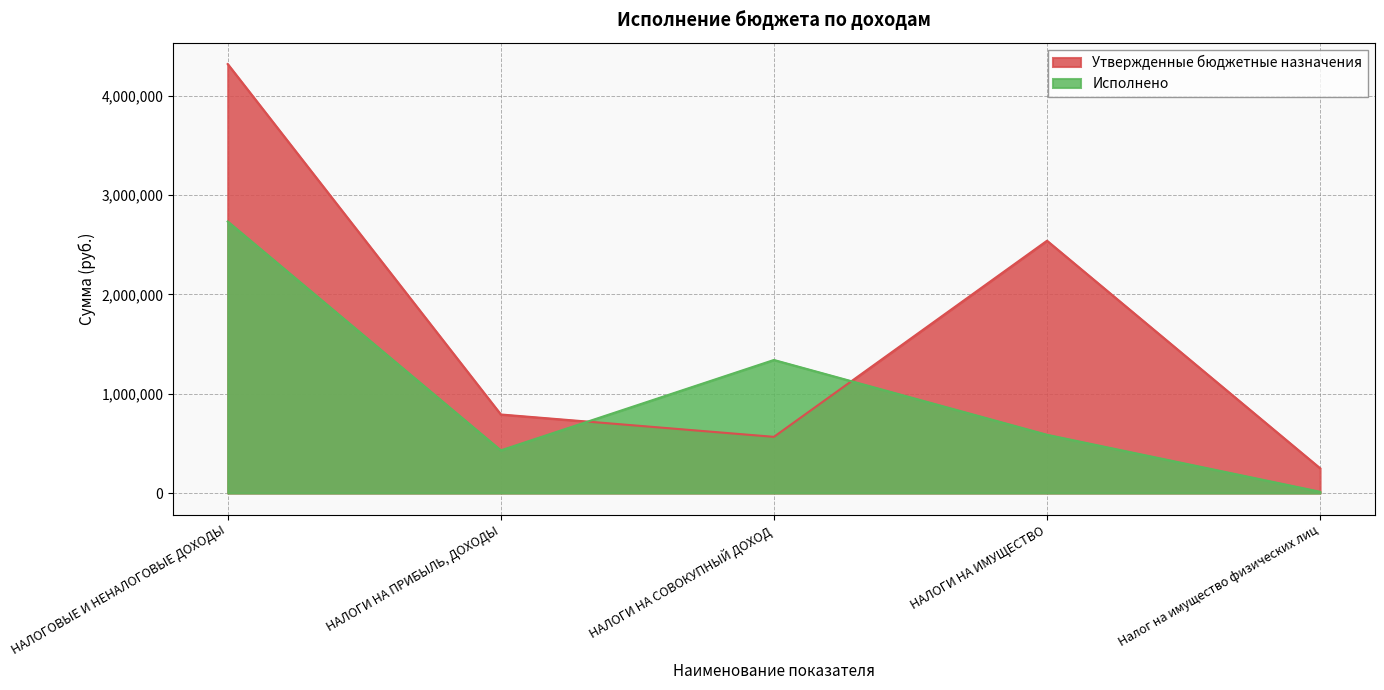

How many series are shown in this chart?

2